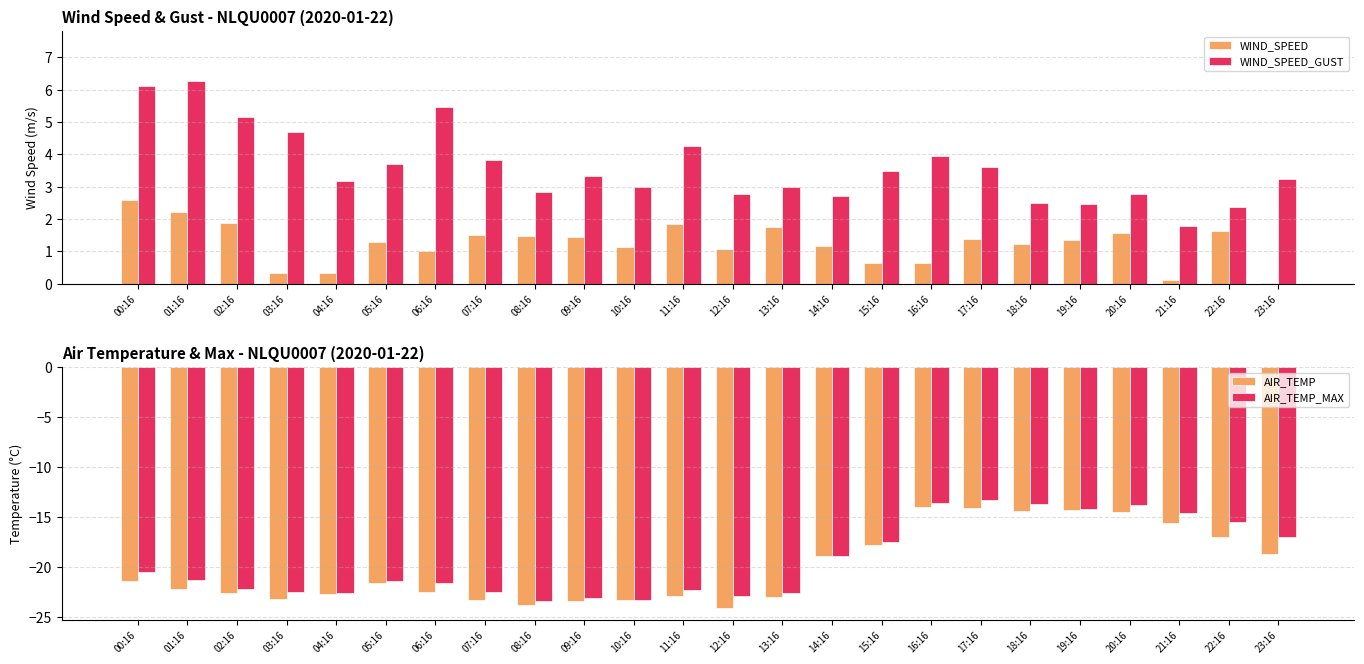

What is the sum of all AIR_TEMP values?

-479.3